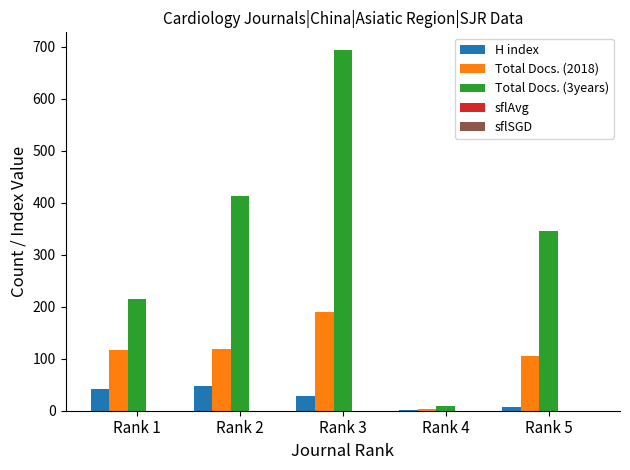

Is it true that Total Docs. (2018) equals 118 at Rank 2?

True